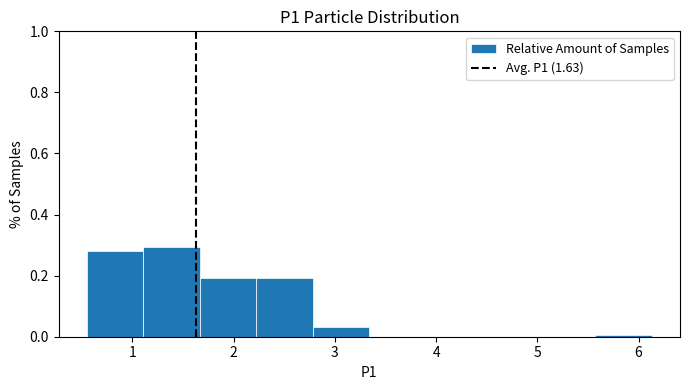

Reading left to right, list every bar in this chart as the range it spans on the x-axis followed by its height. Neither the bar edges nor the heights are printed on the chart, so give them approximately, as read against the axes.

0.6 to 1.1: 0.28
1.1 to 1.7: 0.30
1.7 to 2.2: 0.20
2.2 to 2.8: 0.20
2.8 to 3.3: 0.04
3.3 to 3.9: 0
3.9 to 4.5: 0
4.5 to 5.0: 0
5.0 to 5.6: 0
5.6 to 6.1: under 0.02